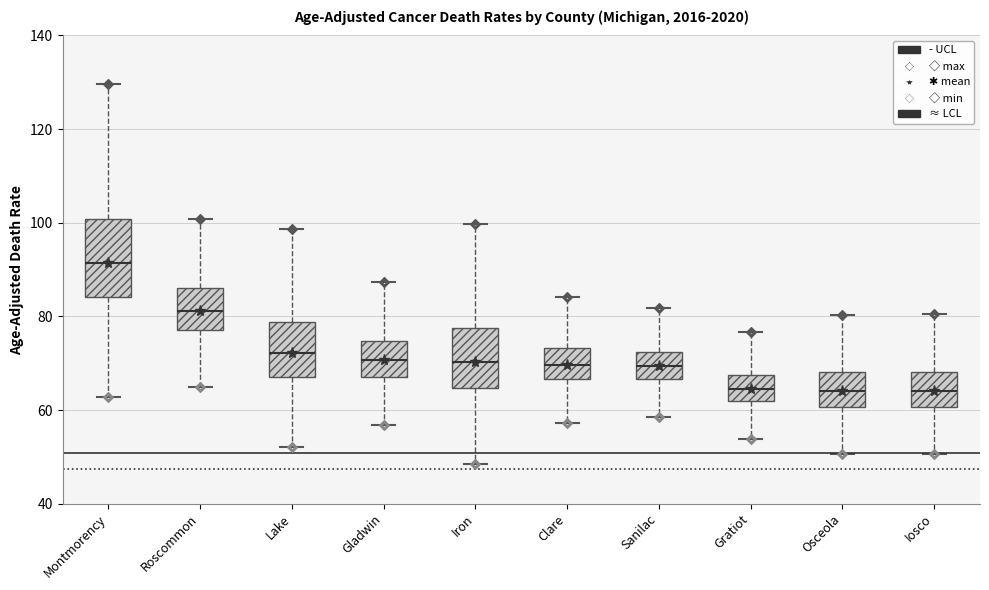

Which box's median line is the highest?

Montmorency